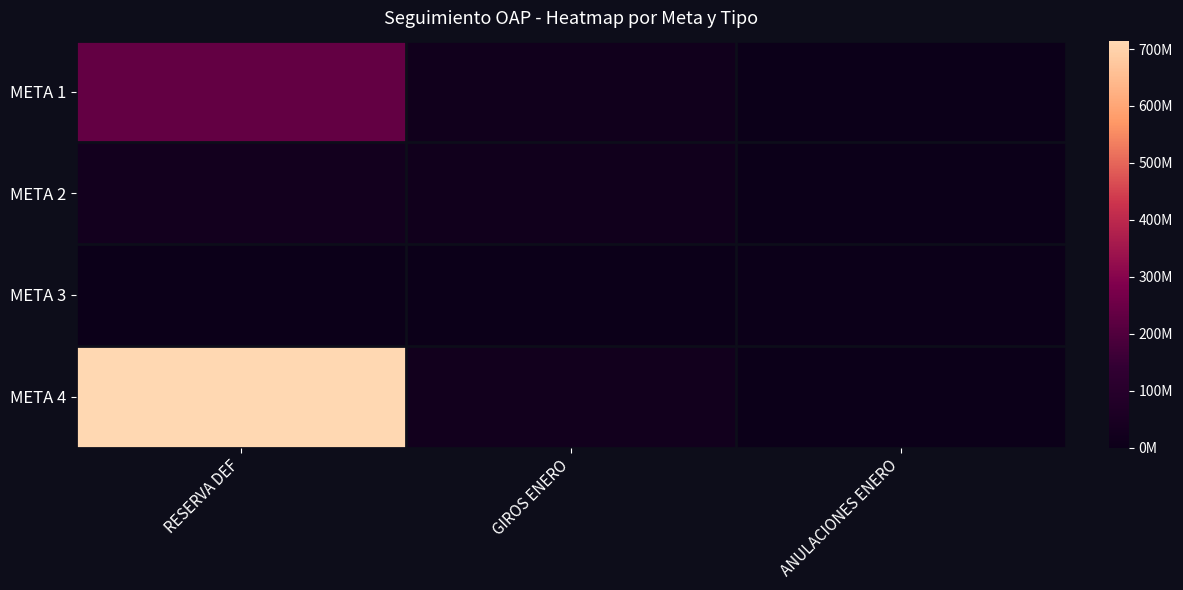

Reading left to right, transcribe all the data shown in this chart.

META 1: RESERVA DEF=232218004.4	GIROS ENERO=19473830.6	ANULACIONES ENERO=0.0
META 2: RESERVA DEF=27853639.4	GIROS ENERO=19473830.6	ANULACIONES ENERO=0.0
META 3: RESERVA DEF=0.0	GIROS ENERO=0.0	ANULACIONES ENERO=0.0
META 4: RESERVA DEF=714765691.1	GIROS ENERO=20063946.7	ANULACIONES ENERO=0.0